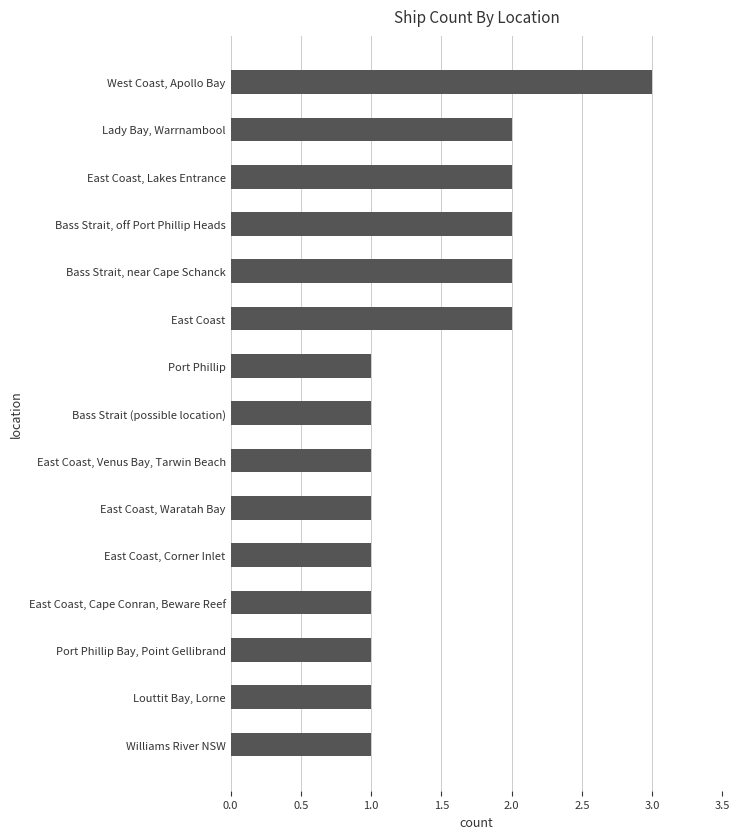

Approximately how many times larger is the value at Port Phillip compared to Lady Bay, Warrnambool?

0.5